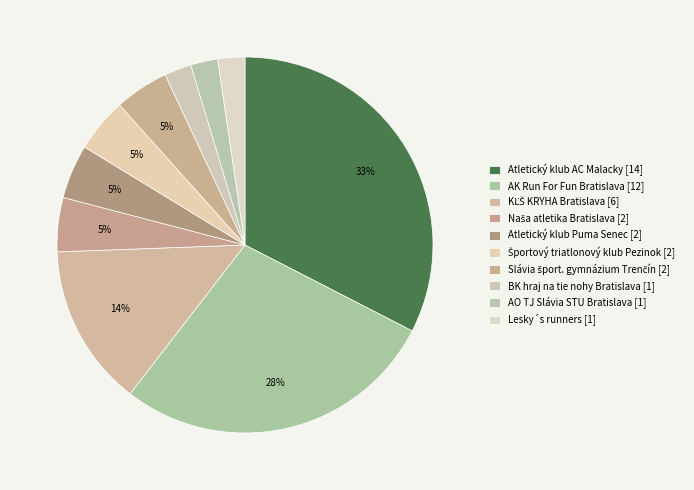

What portion of the pie excludes Atletický klub AC Malacky?

67.4%